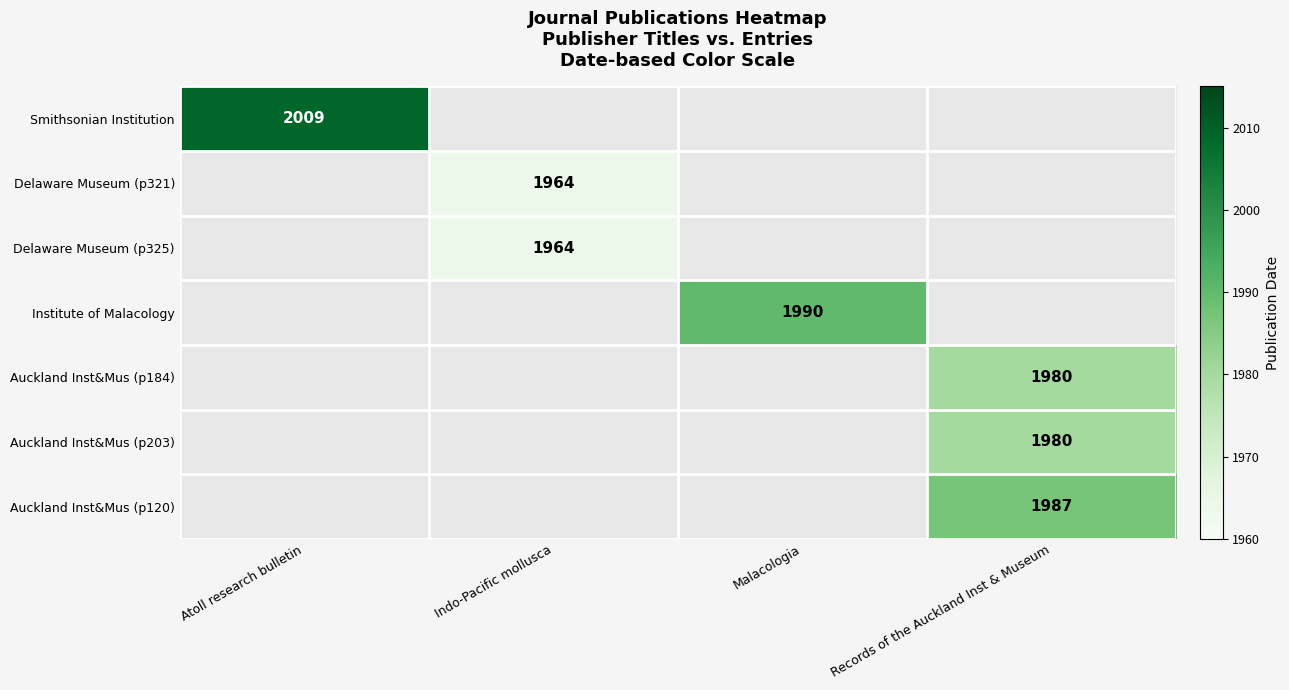

The Smithsonian Institution series shows 2859 at Atoll research bulletin. True or false?

False